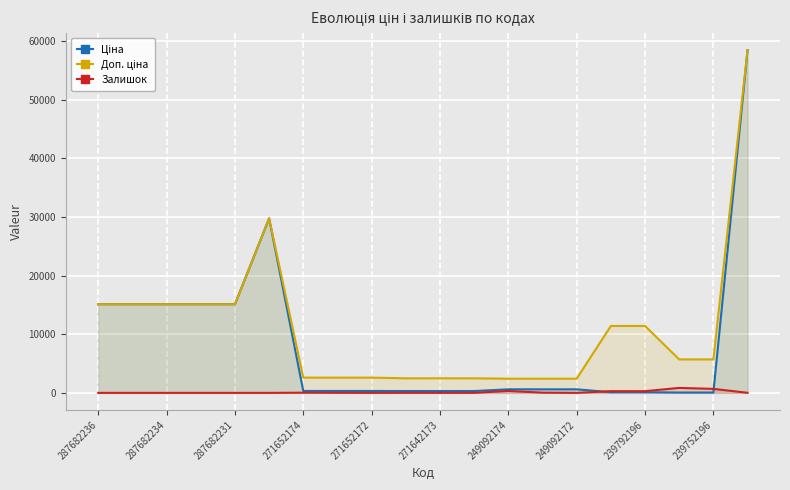

The Залишок series shows 10.0 at 271642173. True or false?

True